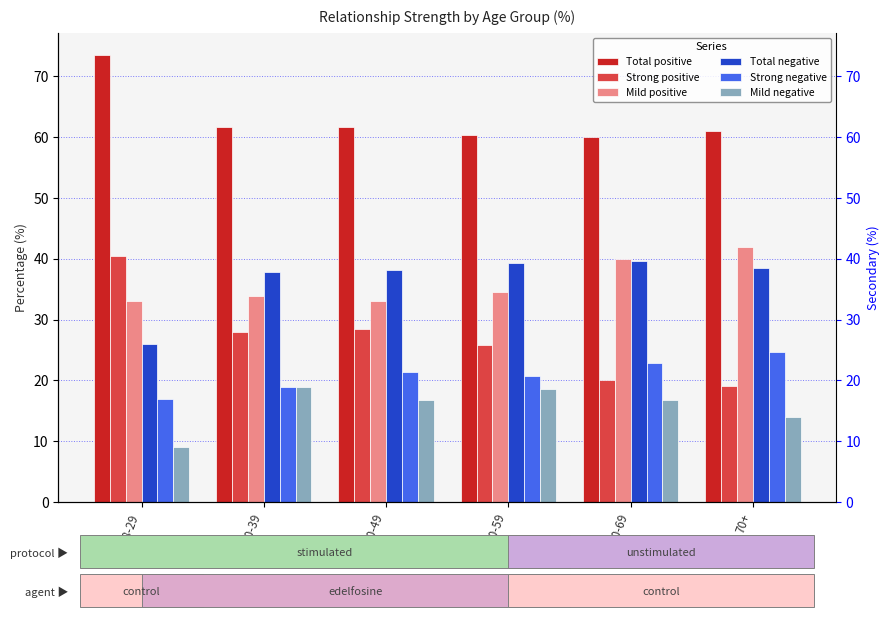

What is the greatest value displayed?

73.5